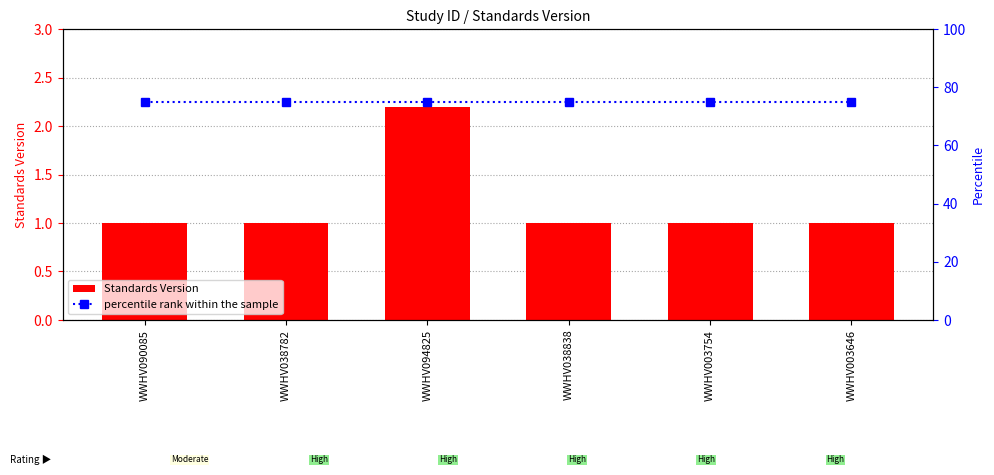

Reading right to left, extract all data points from this chart.

Standards Version: WWHV003646=1.0	WWHV003754=1.0	WWHV038838=1.0	WWHV094825=2.2	WWHV038782=1.0	WWHV090085=1.0
percentile rank within the sample: WWHV003646=75.0	WWHV003754=75.0	WWHV038838=75.0	WWHV094825=75.0	WWHV038782=75.0	WWHV090085=75.0